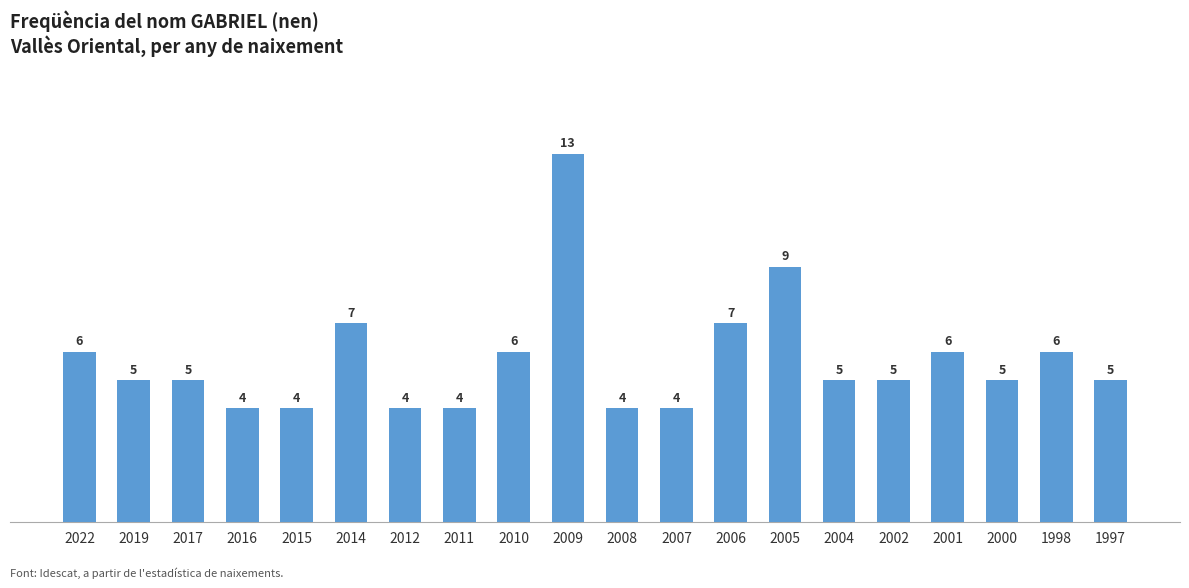

Between 2007 and 2014, which is larger?

2014